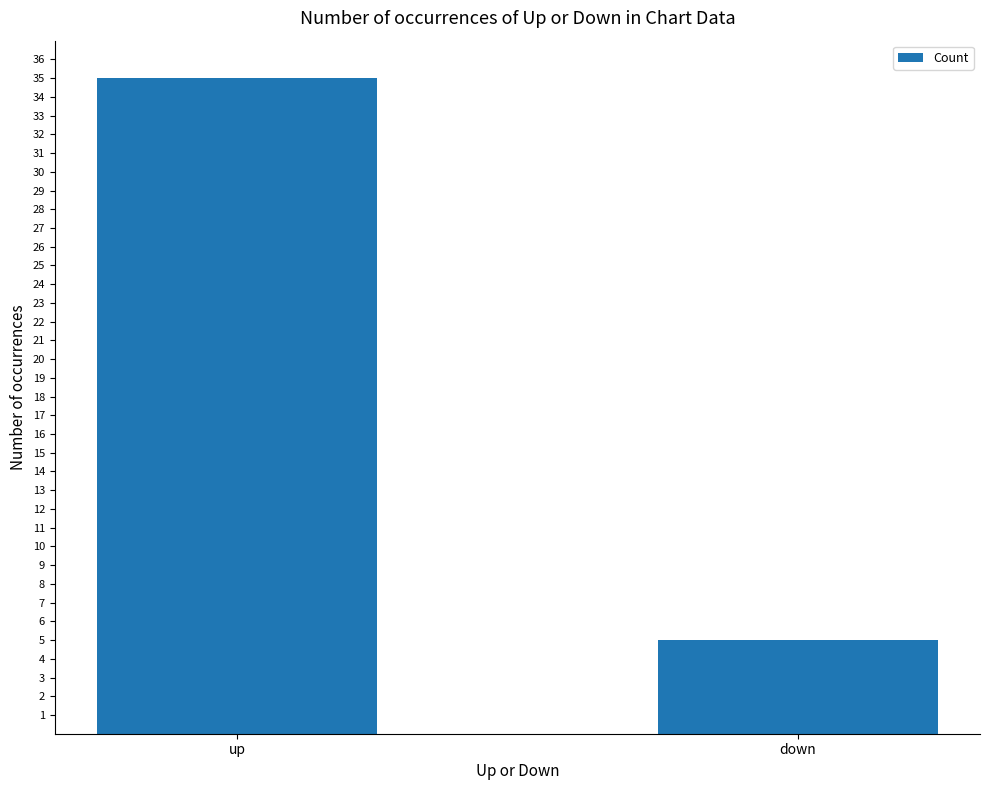

Is it true that the value at up is 35?

True